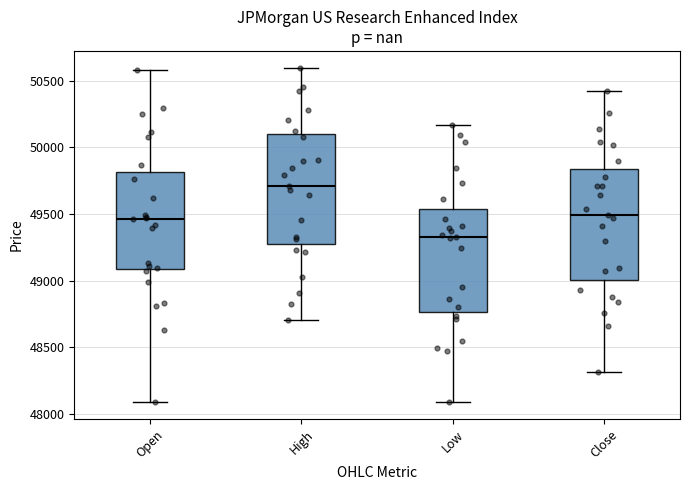

Reading left to right, transcribe this box plot: for each box, give where its median line is, the range the box spans, and where its two whiskers end, as read against the y-axis. The values are not printed on the chart, so give them approximately, as read against the axis.

Open: median 49450, box 49100 to 49800, whiskers 48100 to 50600
High: median 49700, box 49250 to 50100, whiskers 48700 to 50600
Low: median 49350, box 48750 to 49550, whiskers 48100 to 50150
Close: median 49500, box 49000 to 49850, whiskers 48300 to 50400